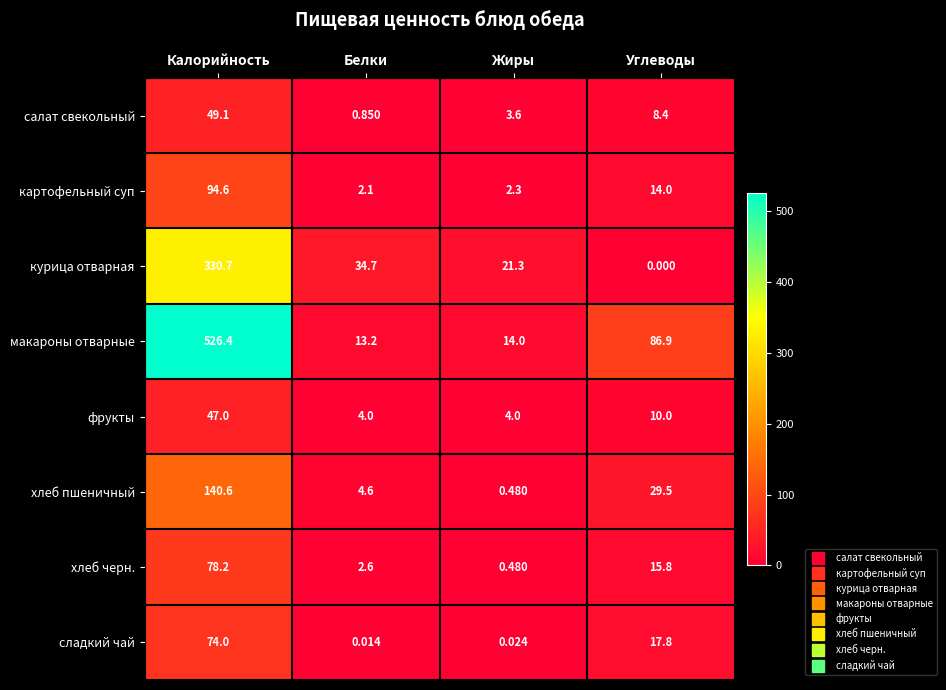

Which category has the highest value across all series?

Калорийность